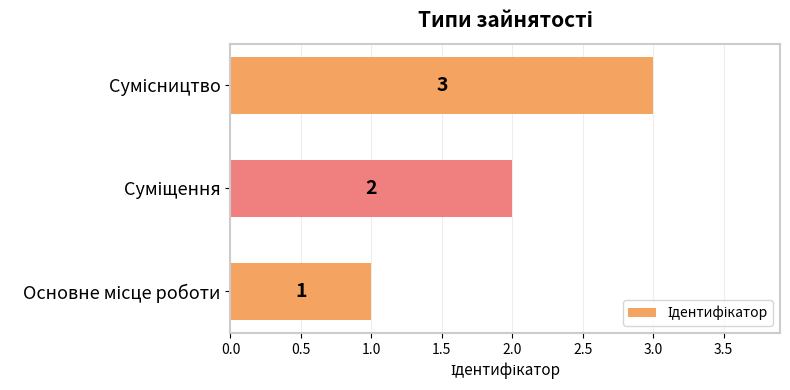

How many values are between 1 and 3?

3